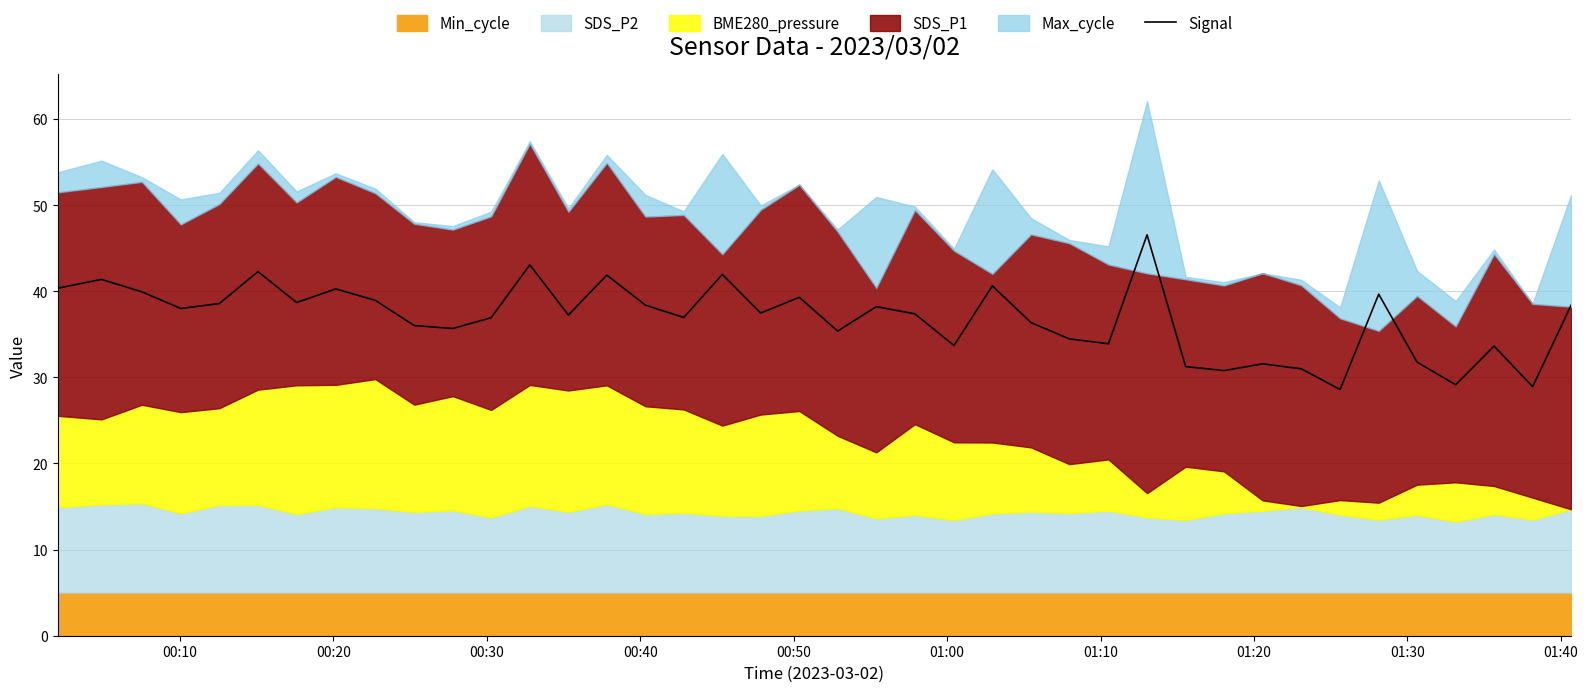

What is the difference between the maximum and second lowest values?

17.6